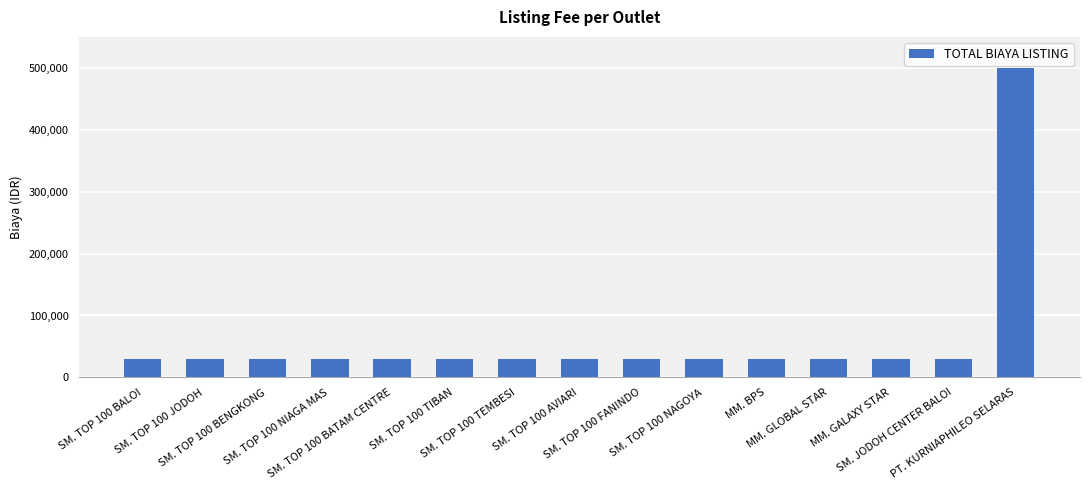

Reading right to left, extract all data points from this chart.

PT. KURNIAPHILEO SELARAS=500000	SM. JODOH CENTER BALOI=30000	MM. GALAXY STAR=30000	MM. GLOBAL STAR=30000	MM. BPS=30000	SM. TOP 100 NAGOYA=30000	SM. TOP 100 FANINDO=30000	SM. TOP 100 AVIARI=30000	SM. TOP 100 TEMBESI=30000	SM. TOP 100 TIBAN=30000	SM. TOP 100 BATAM CENTRE=30000	SM. TOP 100 NIAGA MAS=30000	SM. TOP 100 BENGKONG=30000	SM. TOP 100 JODOH=30000	SM. TOP 100 BALOI=30000